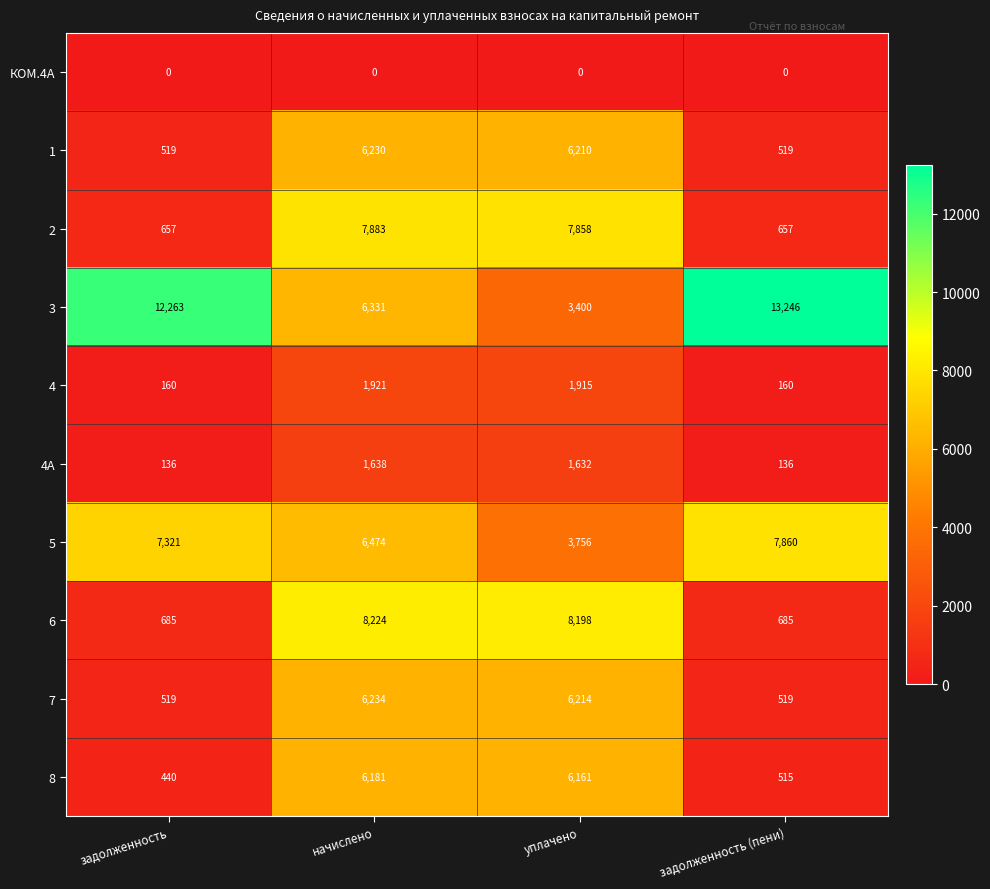

At which category does the chart reach its peak across all series?

задолженность (пени)